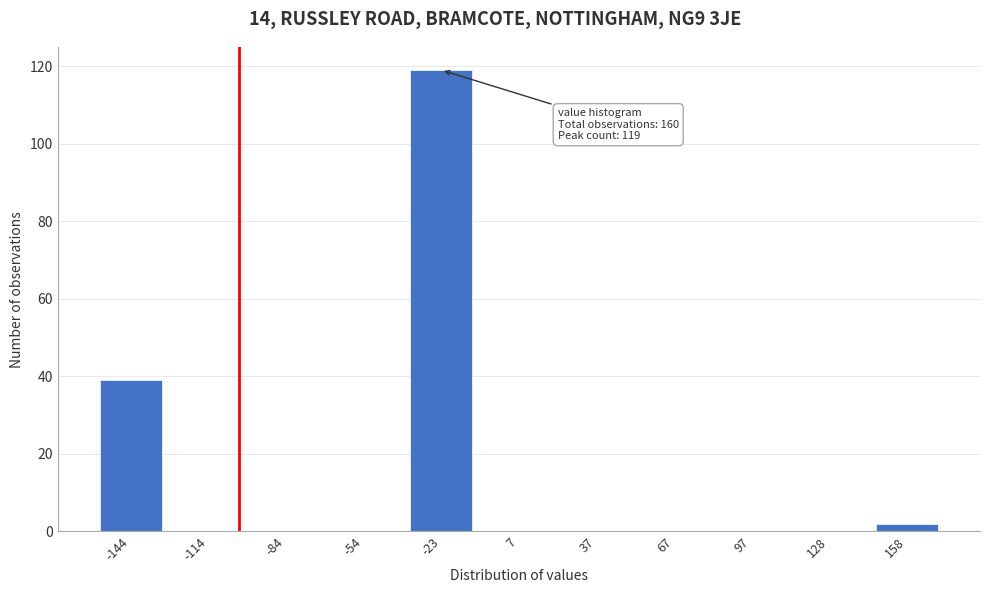

Reading left to right, extract all data points from this chart.

-144=39	-114=0	-84=0	-54=0	-23=119	7=0	37=0	67=0	97=0	128=0	158=2